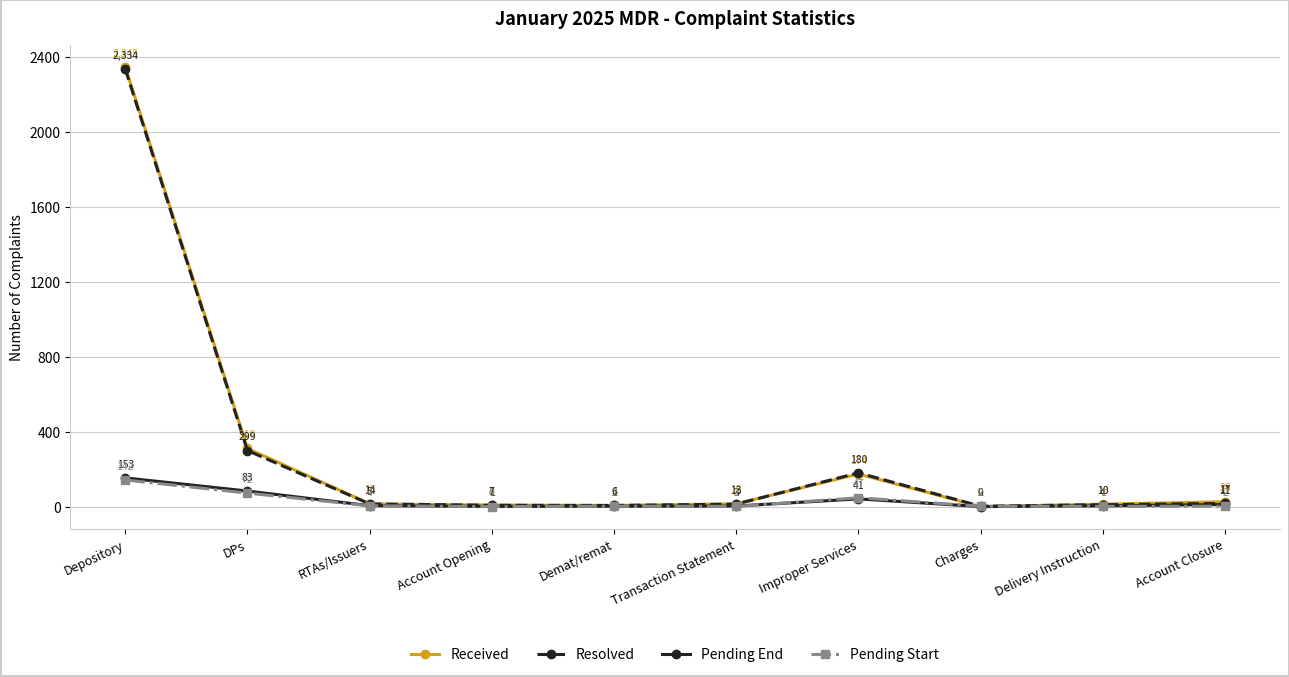

What is the average value of the Pending End series?

30